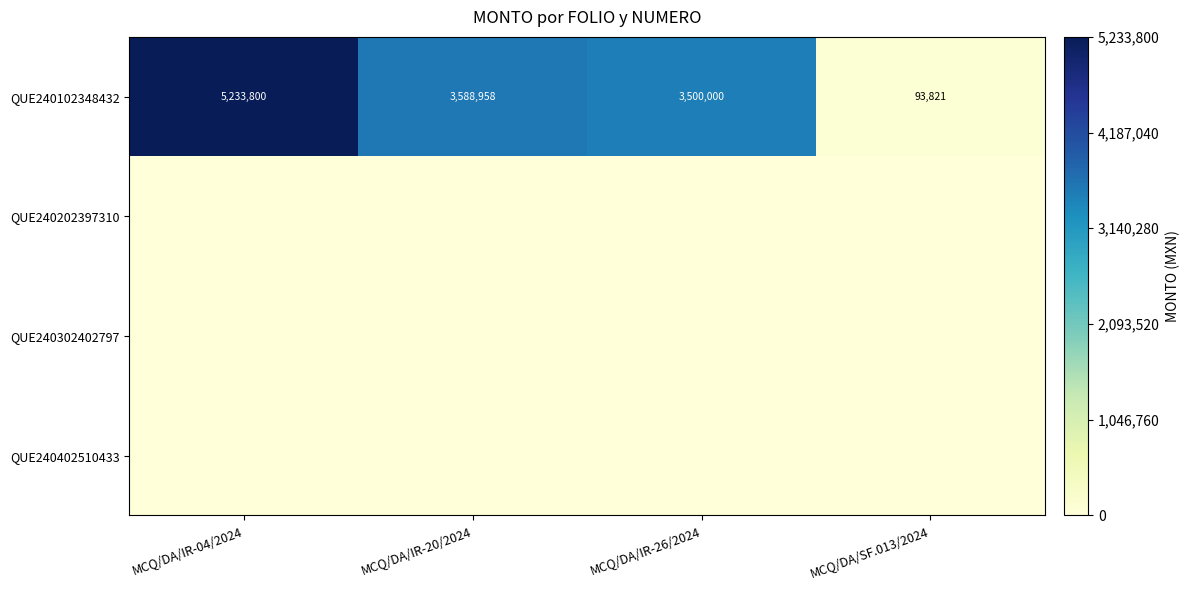

What is the lowest value of the QUE240102348432 series?

93821